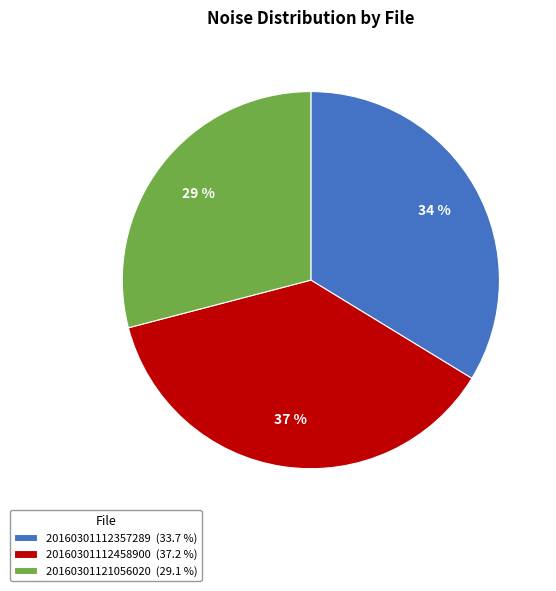

To the nearest percent, what is the difference between the largest and smallest slice percentages?

8%